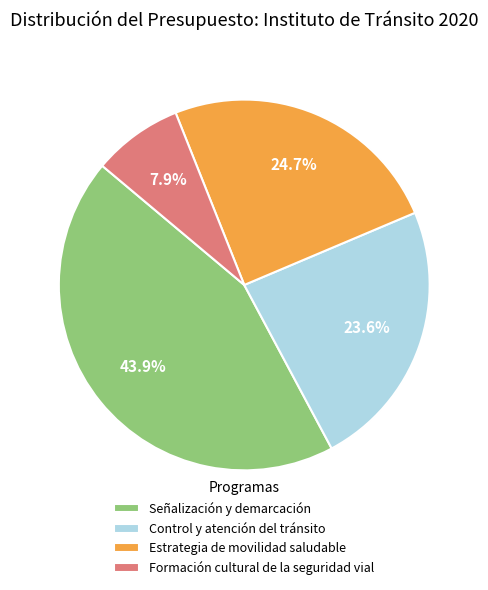

Is the sum of Formación cultural de la seguridad vial and Estrategia de movilidad saludable greater than half?

No